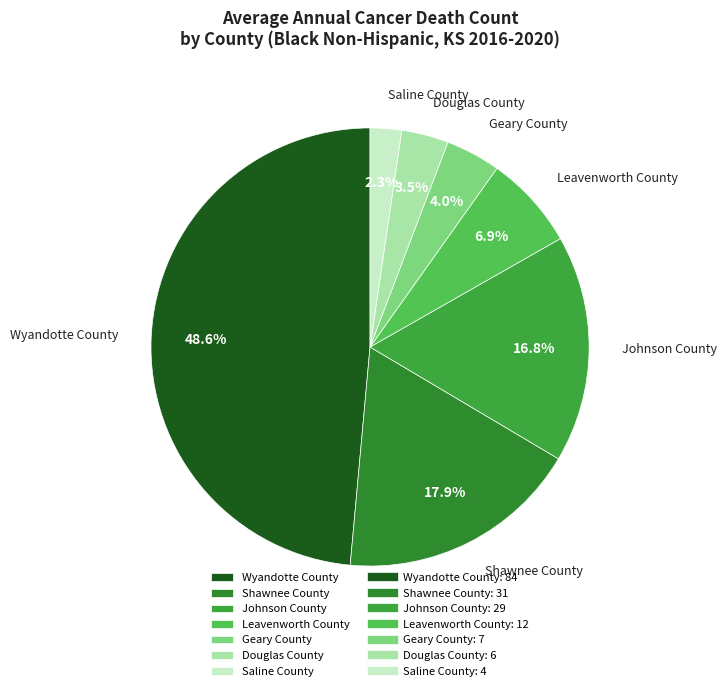

What is the ratio of the value at Johnson County to the value at Douglas County?

4.8